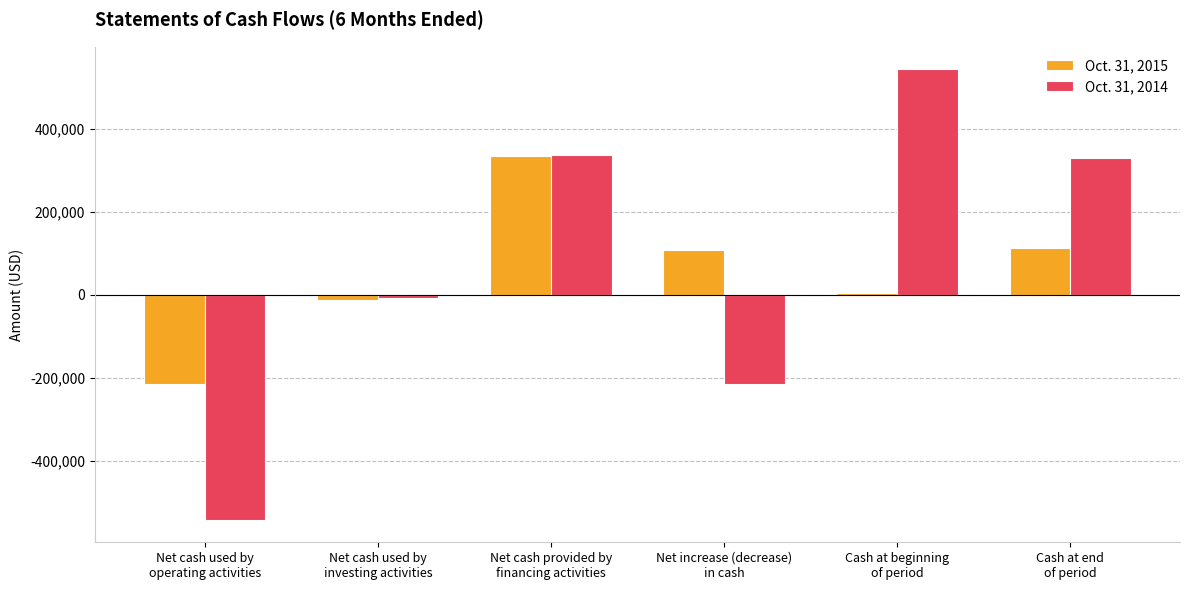

How many groups of bars are there?

6